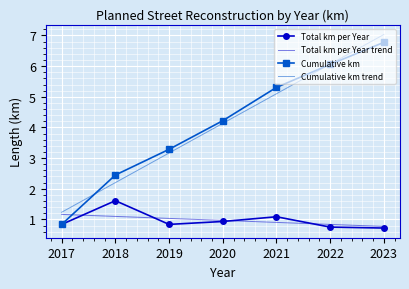

What is the lowest value of the Total km per Year series?

0.7